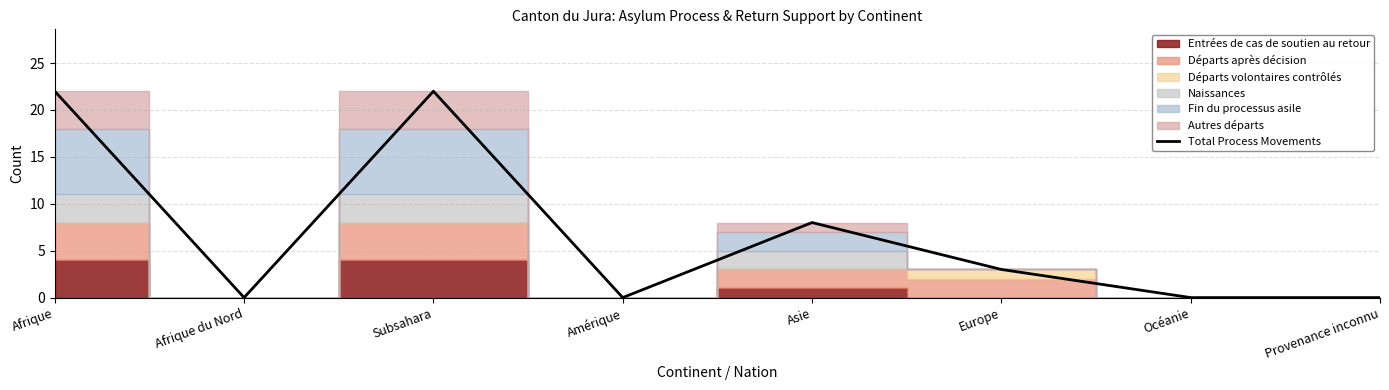

Count the values in the range 0 to 22.

8